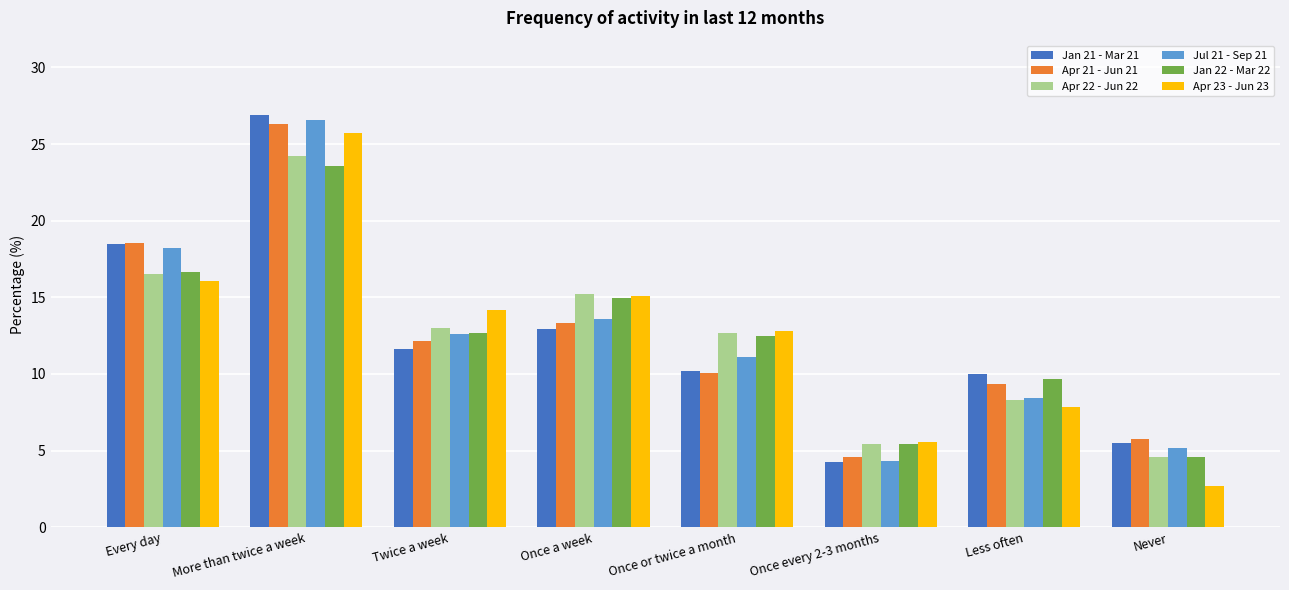

Where does the Apr 21 - Jun 21 series first go above 12?

Every day